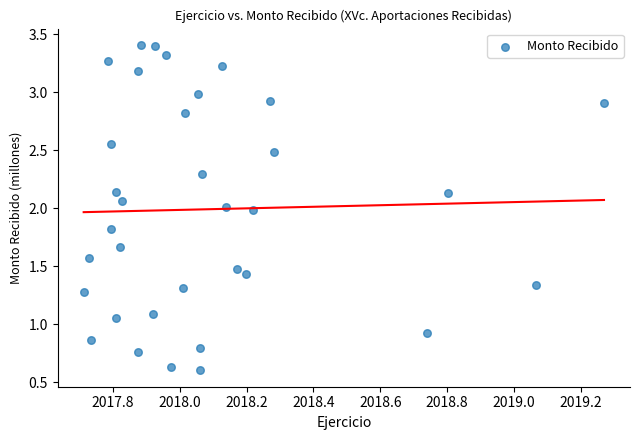

What is the range of X values (max minus min)?

1.6